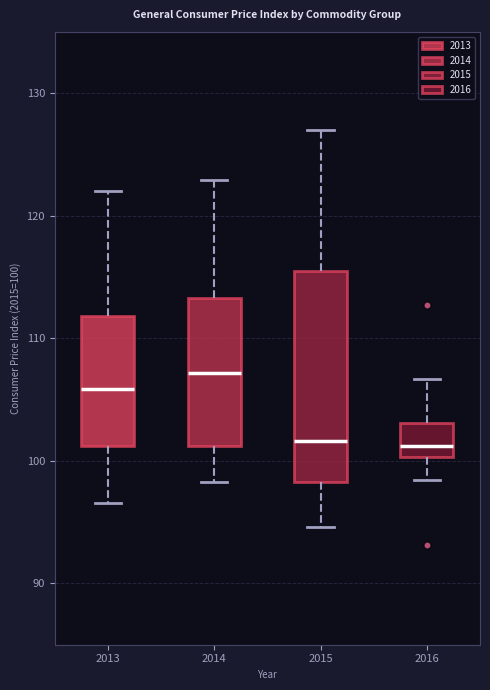

Where is the upper edge of the box at x = 2016 on the y-axis? The values are not printed on the chart, so give them approximately, as read against the axis.

103